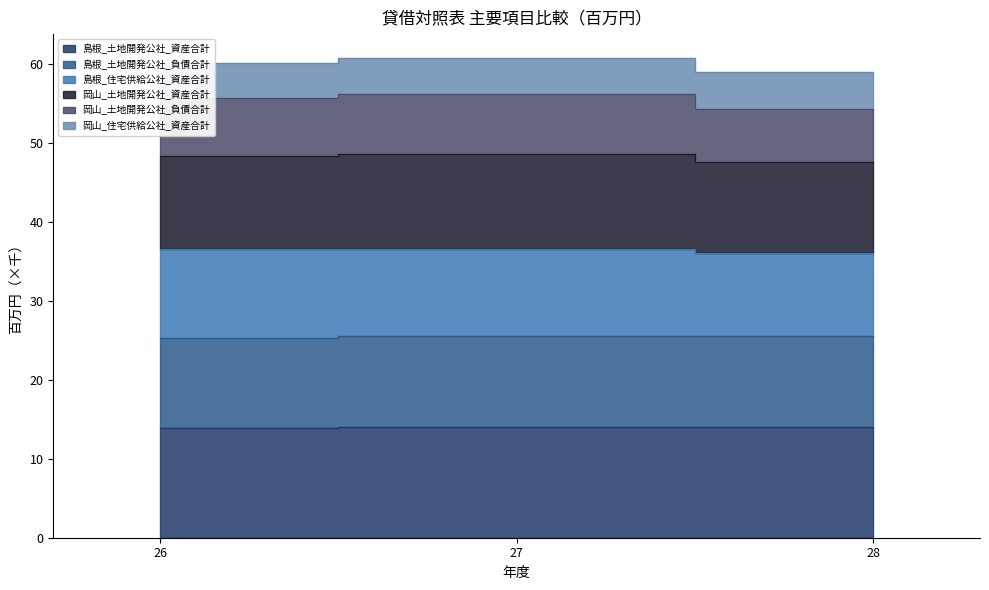

List the labels in order of 岡山_土地開発公社_資産合計 value, largest first.

27, 26, 28